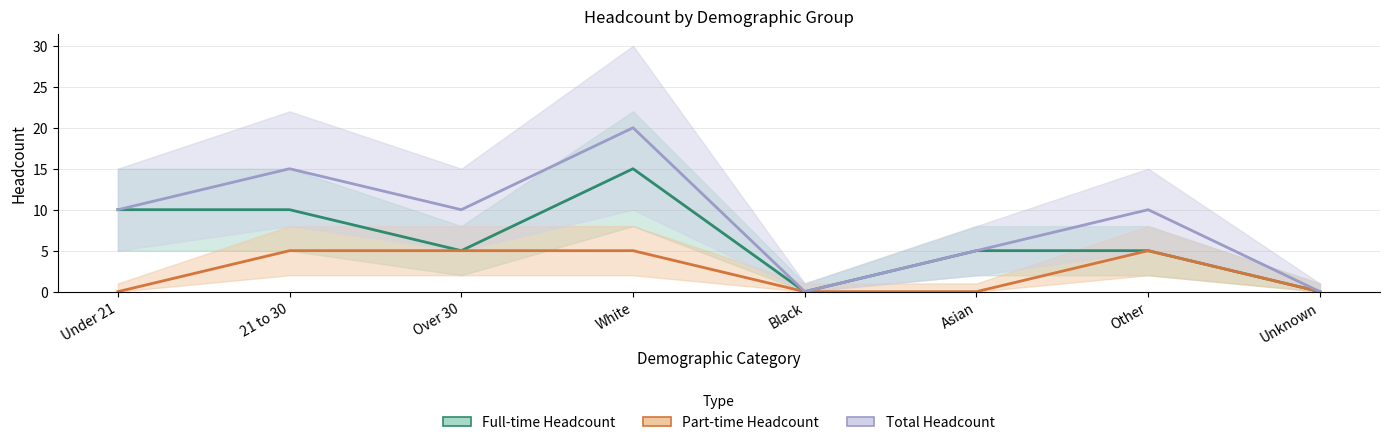

What are all the series names shown in the legend?

Full-time Headcount, Part-time Headcount, Total Headcount